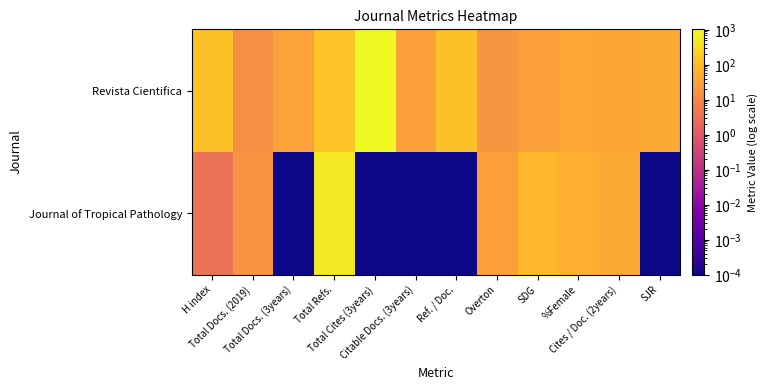

Which has a higher value, Total Refs. or Total Cites (3years)?

Total Cites (3years)